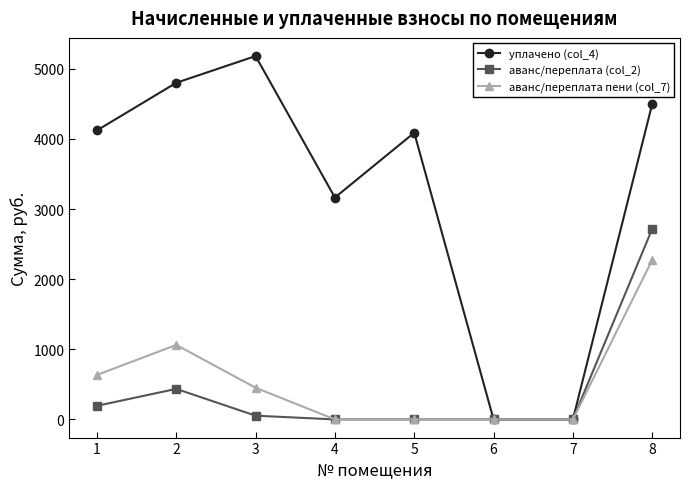

What is the value of the уплачено (col_4) point at the 1st from the left?

4120.8